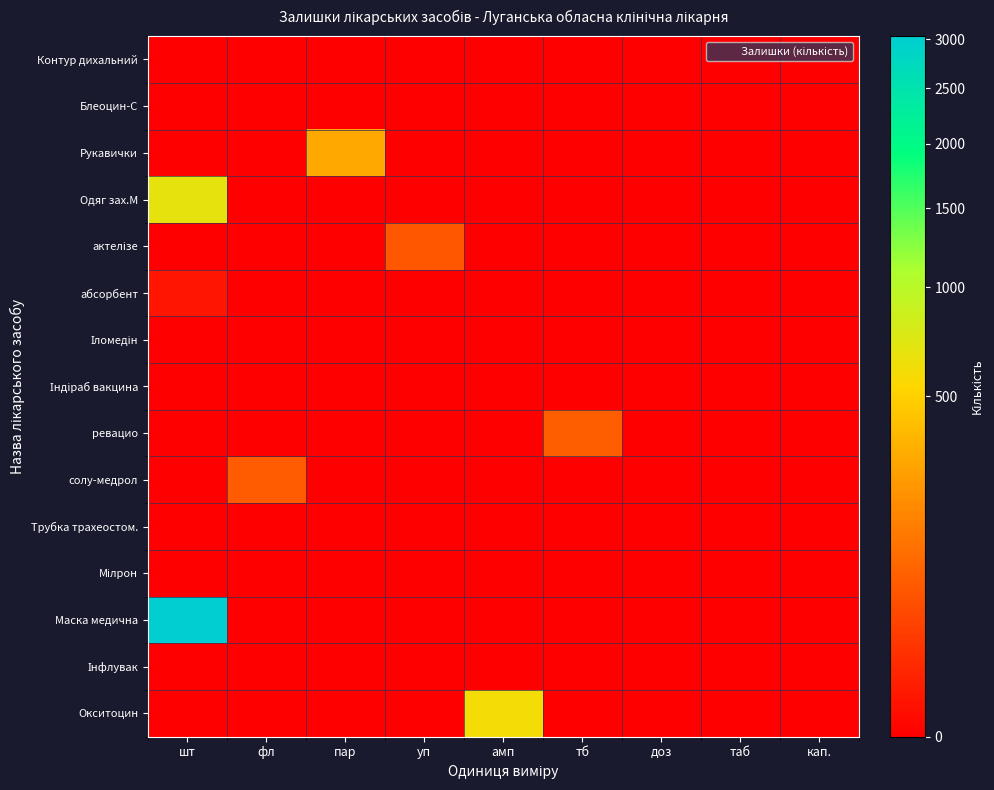

At which category is the sum across all series the highest?

шт